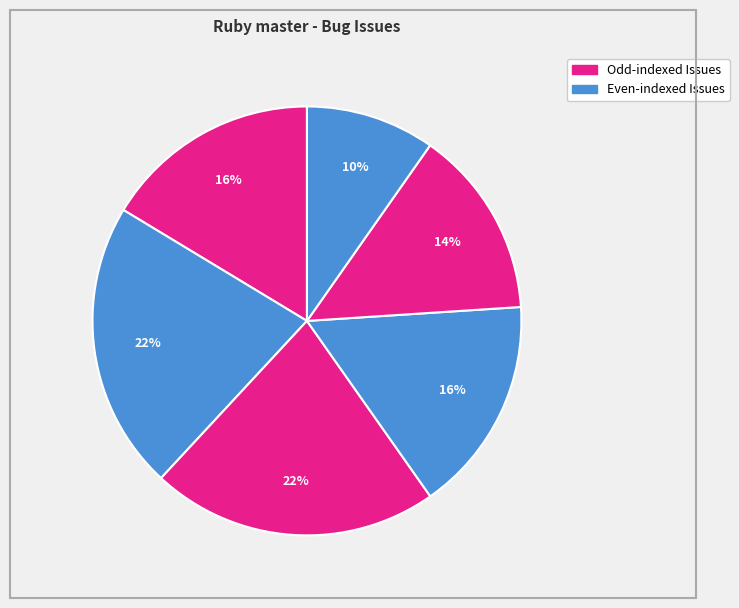

To the nearest percent, what is the average slice percentage?

17%